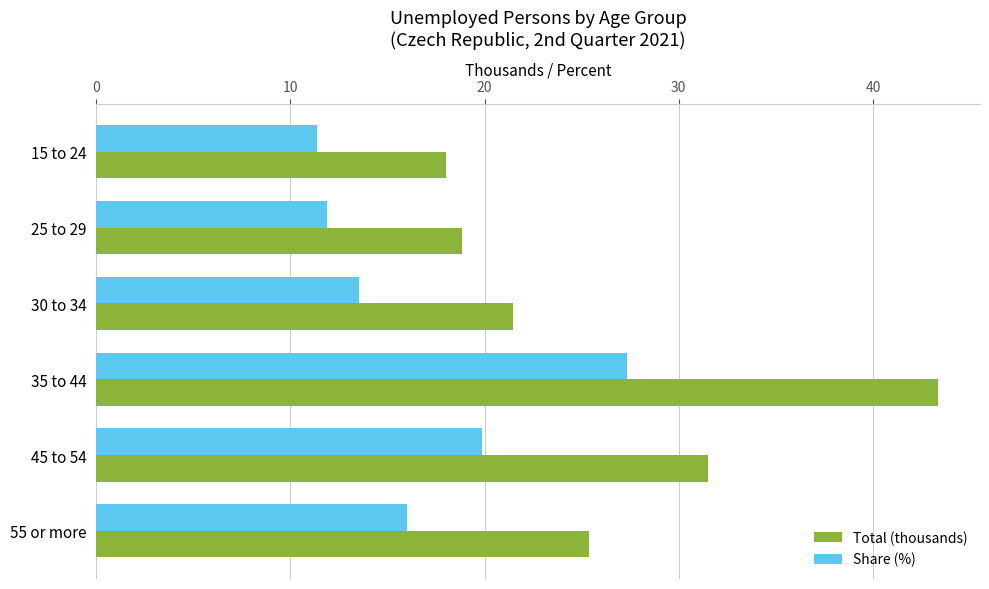

Which series changed the most between 15 to 24 and 30 to 34?

Total (thousands)